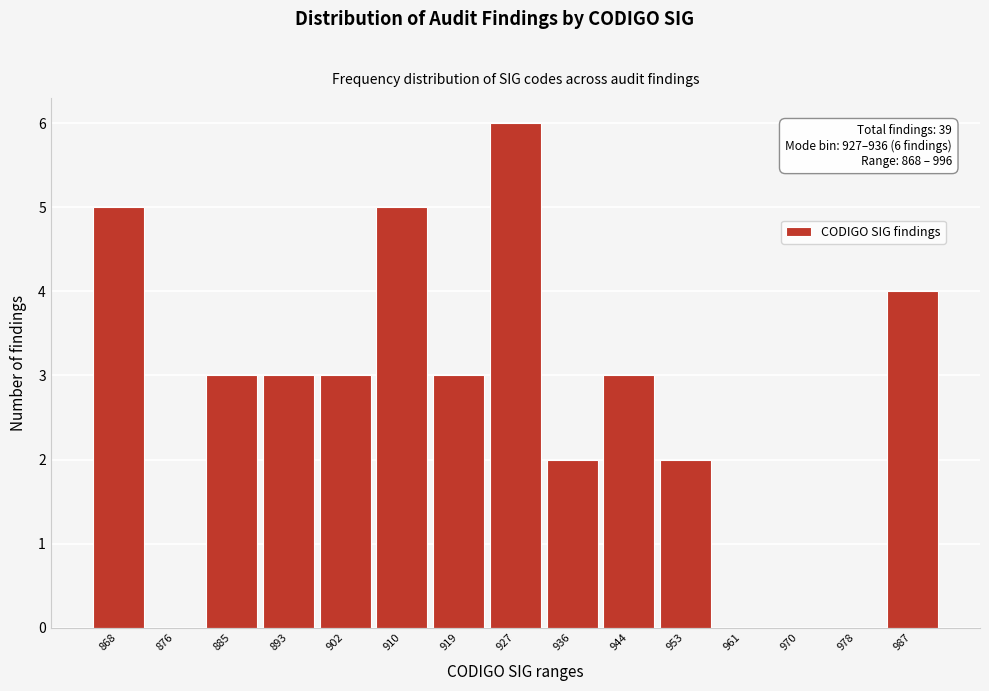

Reading left to right, extract all data points from this chart.

868=5	876=0	885=3	893=3	902=3	910=5	919=3	927=6	936=2	944=3	953=2	961=0	970=0	978=0	987=4